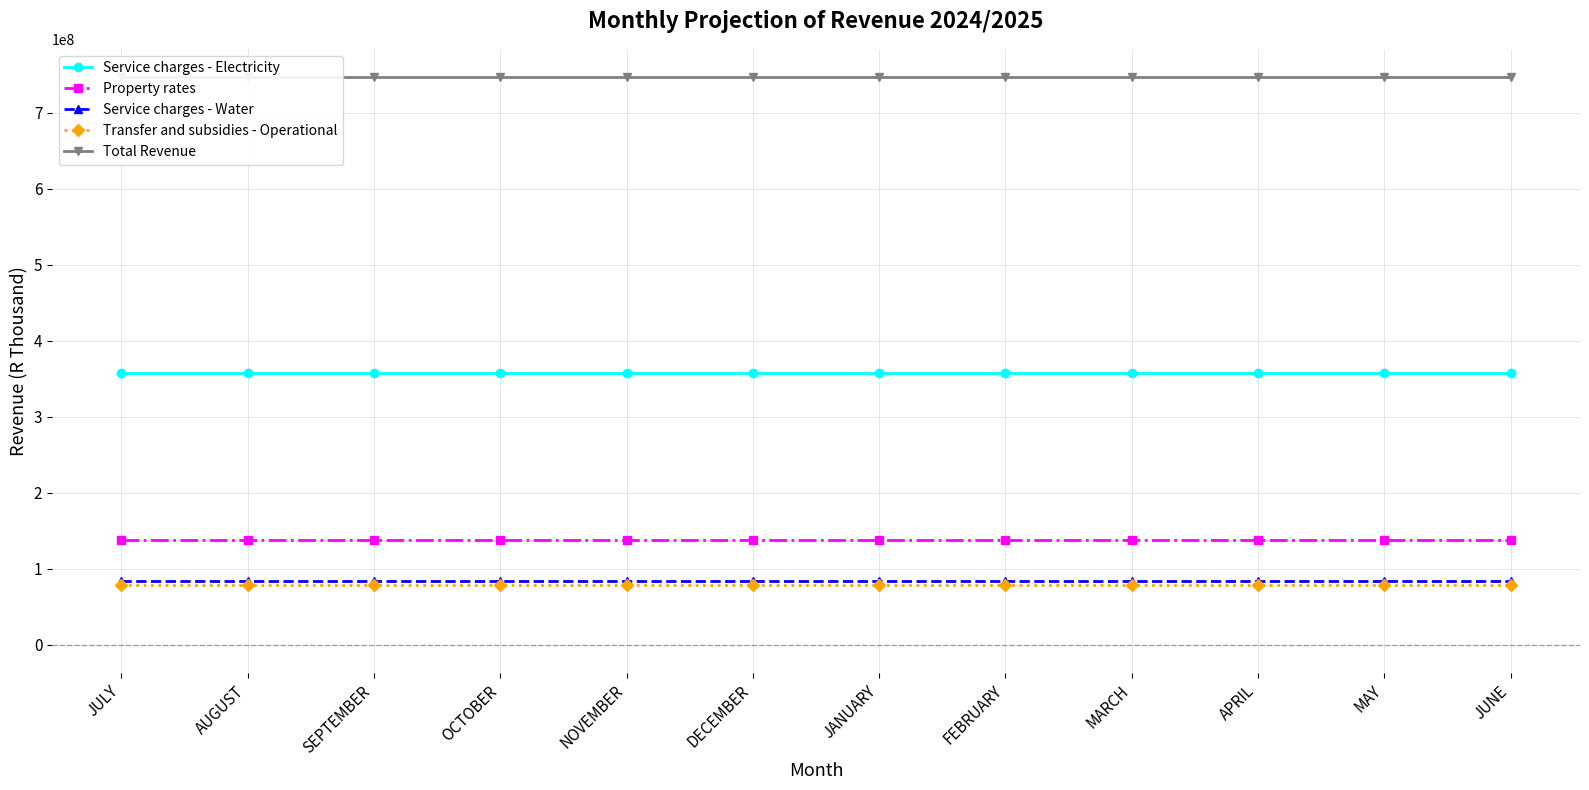

Which category has the highest value in the Property rates series?

JULY